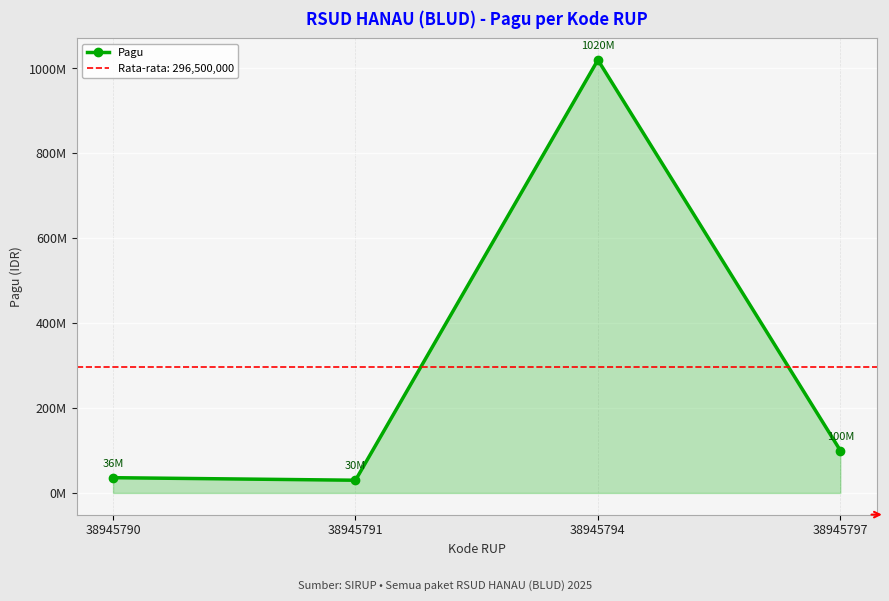

How many lines are shown in the chart?

1